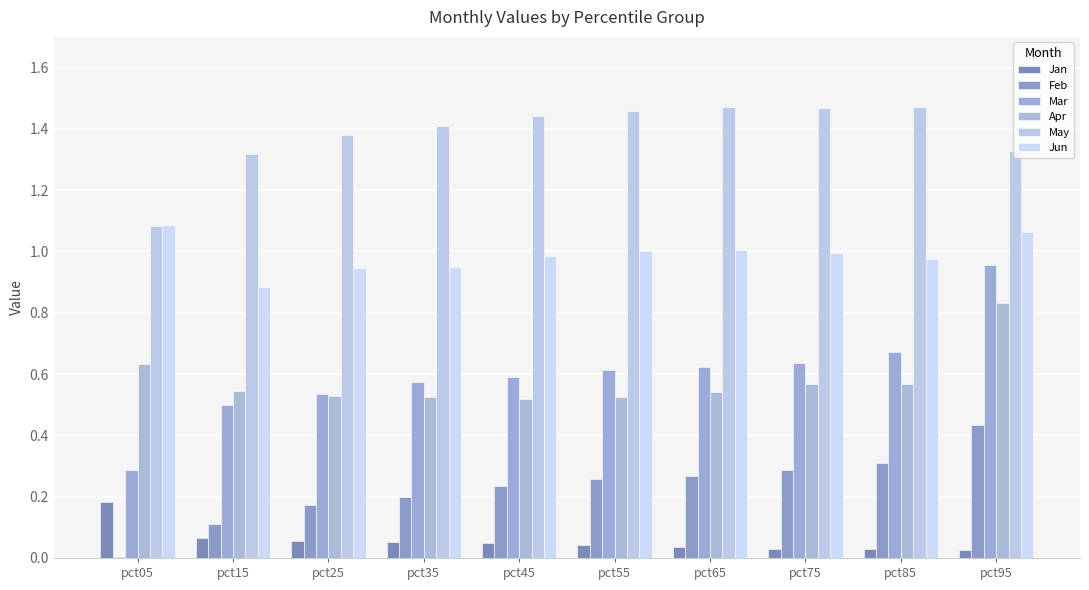

Are the bars grouped side by side (vs. stacked)?

Yes